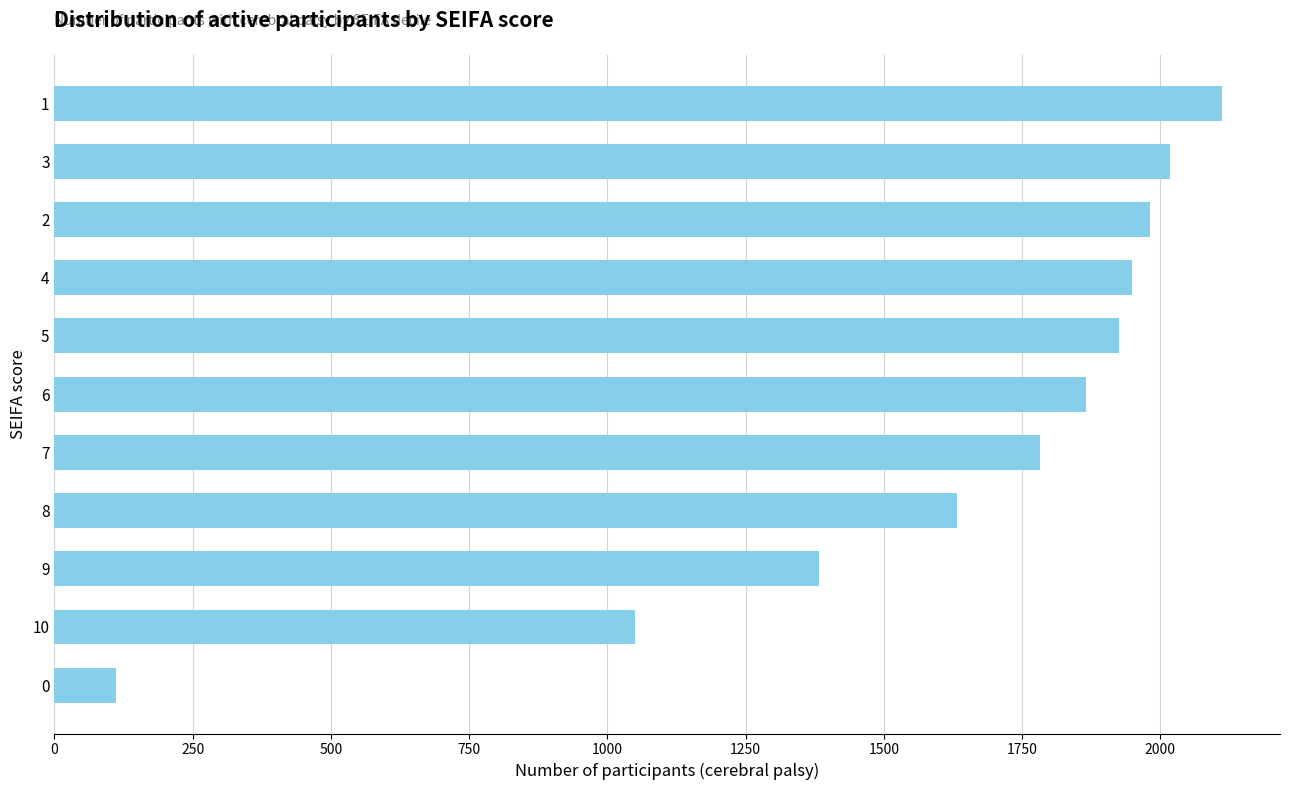

What is the difference between the maximum and minimum values?

2000